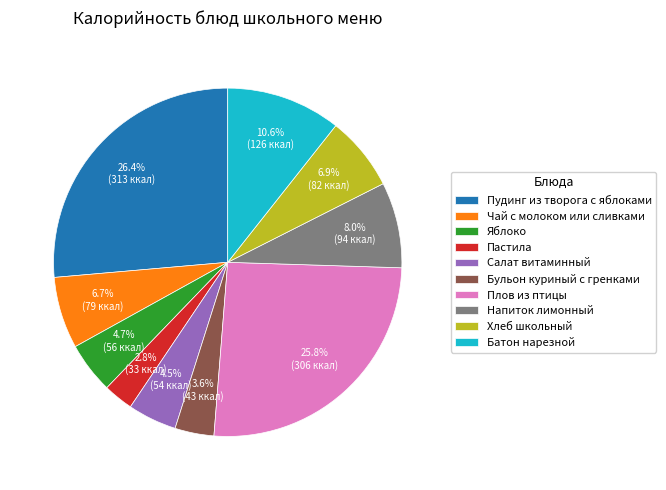

Which slice is the largest?

Пудинг из творога с яблоками